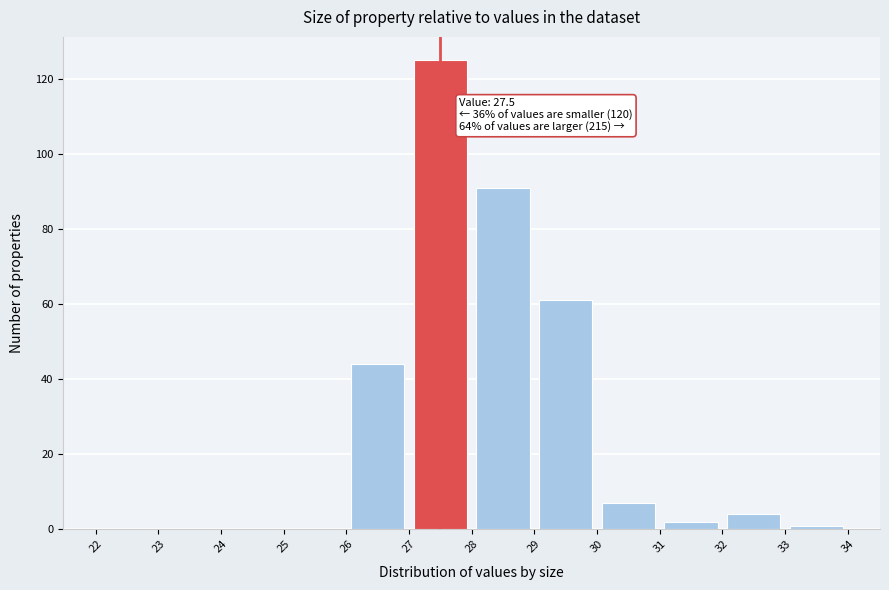

Which range on the x-axis has the tallest bar?

27 to 28